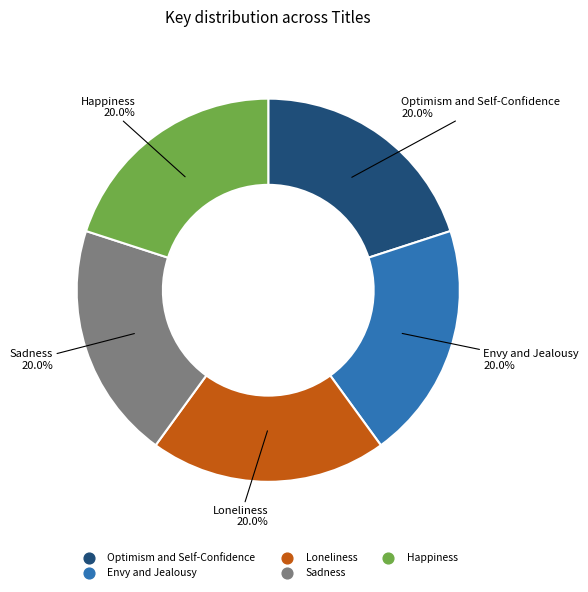

Approximately how many times larger is the value at Envy and Jealousy compared to Sadness?

1.0